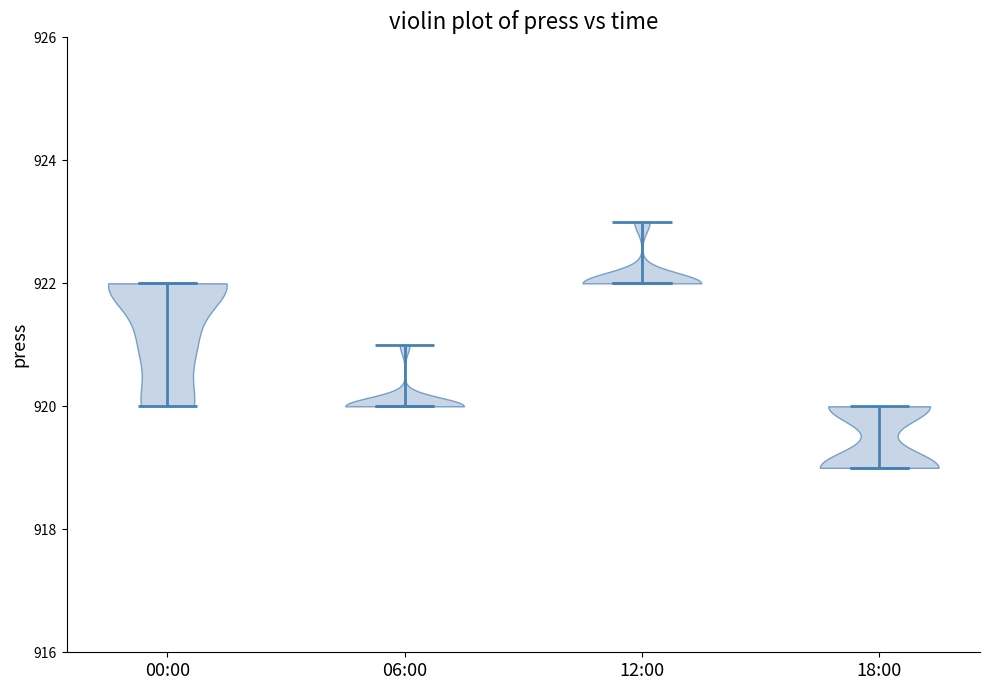

Reading left to right, read every violin against the y-axis: where its median line is, and the lowest and highest points it reaches. The values are not printed on the chart, so give them approximately, as read against the axis.

00:00: median line 922, lowest point 920, highest point 922
06:00: median line 920, lowest point 920, highest point 921
12:00: median line 922, lowest point 922, highest point 923
18:00: median line 919, lowest point 919, highest point 920